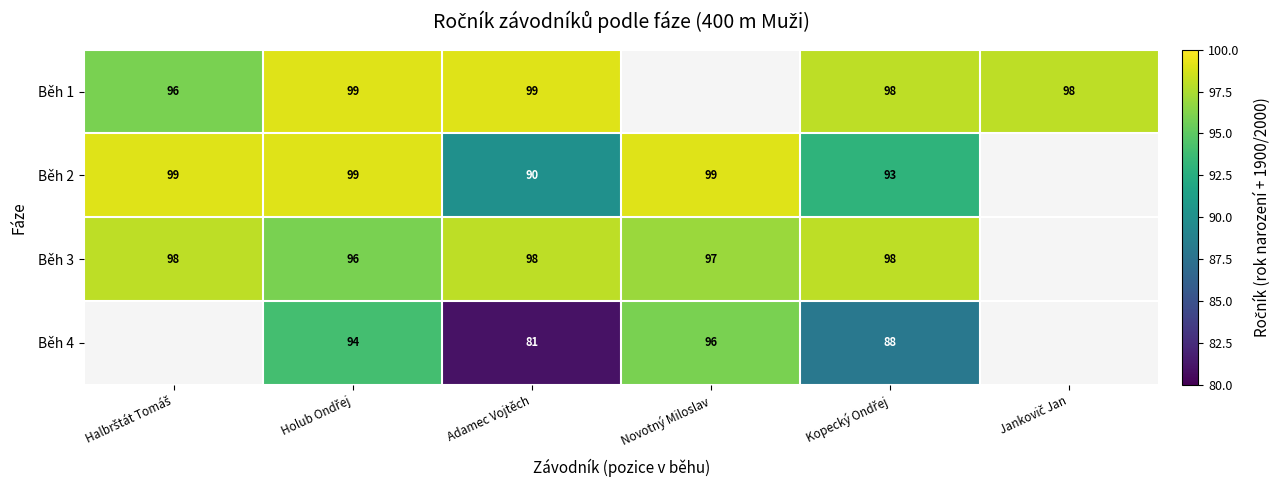

How many data points does each series have?

6